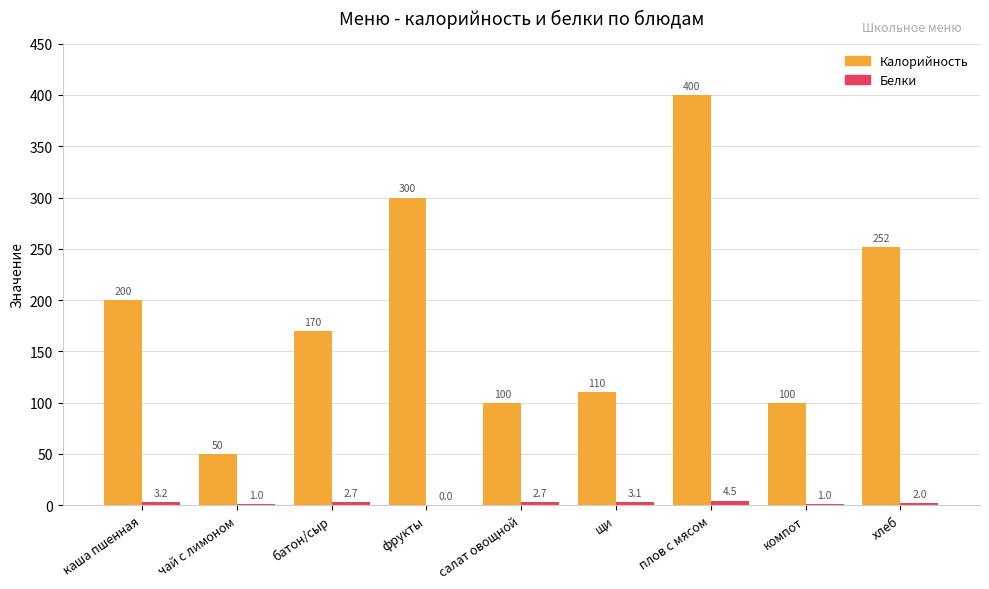

Reading left to right, extract all data points from this chart.

Калорийность: 200.0	50.0	170.0	300.0	100.0	110.0	400.0	100.0	252.0
Белки: 3.2	1.0	2.7	0.0	2.7	3.1	4.5	1.0	2.0